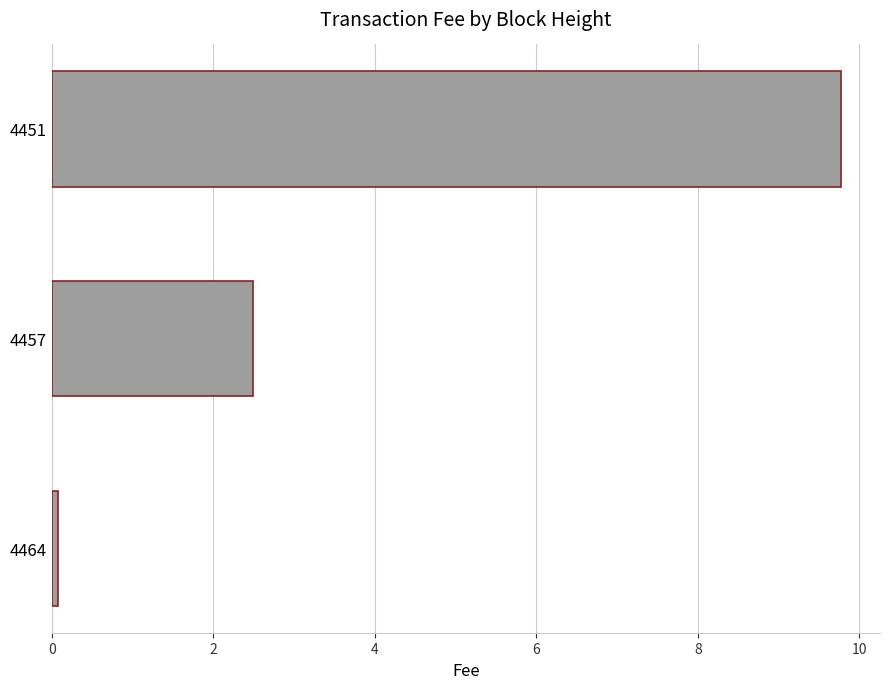

Rank the categories by value from lowest to highest.

4464, 4457, 4451